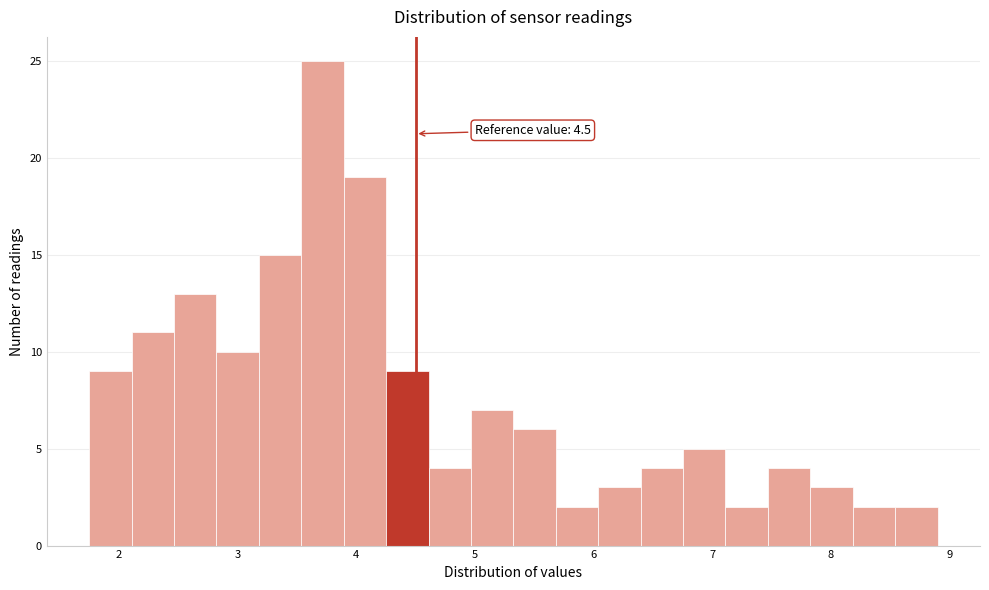

Around what value on the x-axis is the tallest bar? Give the approximate position of its centre, as read against the axis.

3.7